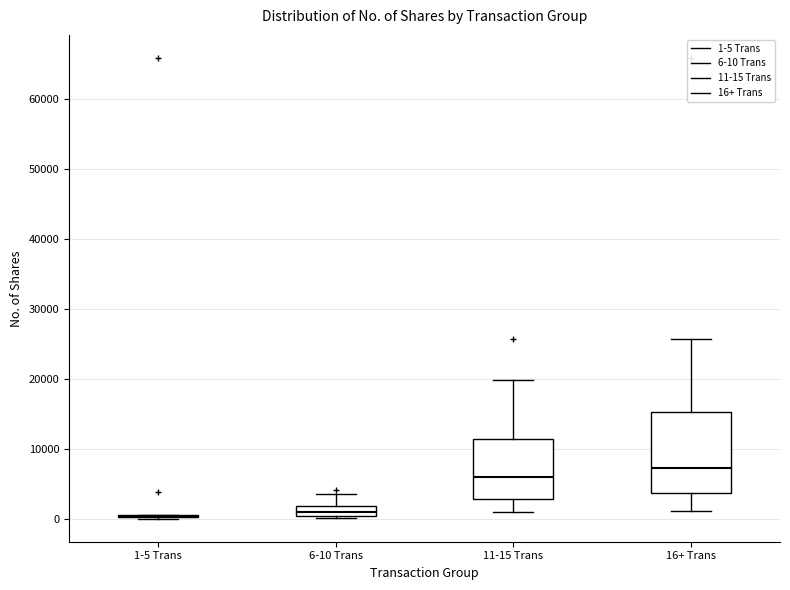

Where is the lower edge of the box for 6-10 Trans on the y-axis? The values are not printed on the chart, so give them approximately, as read against the axis.

0